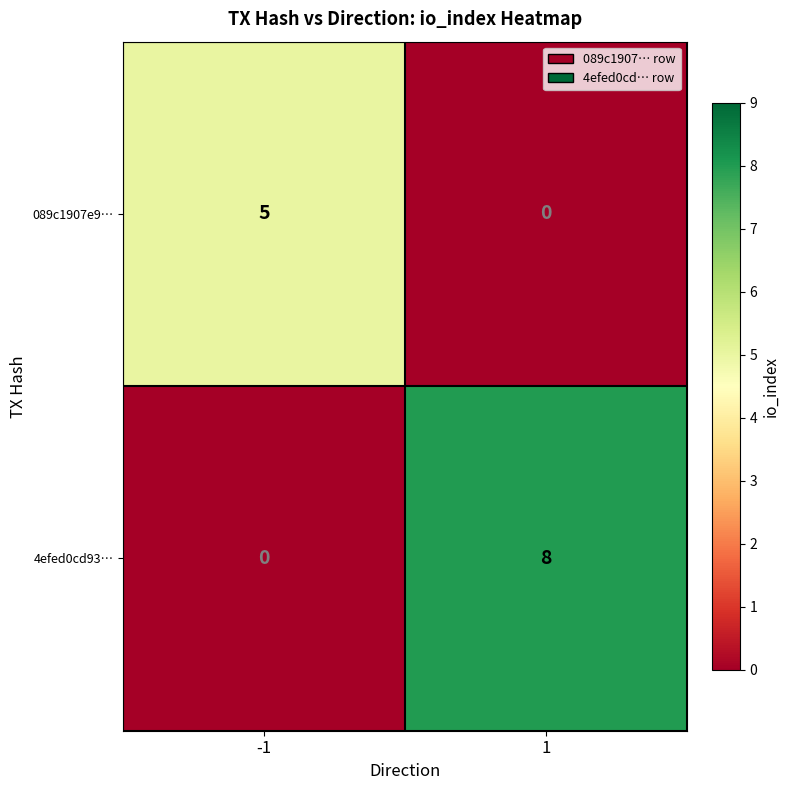

Which series changed the most between -1 and 1?

4efed0cd93…